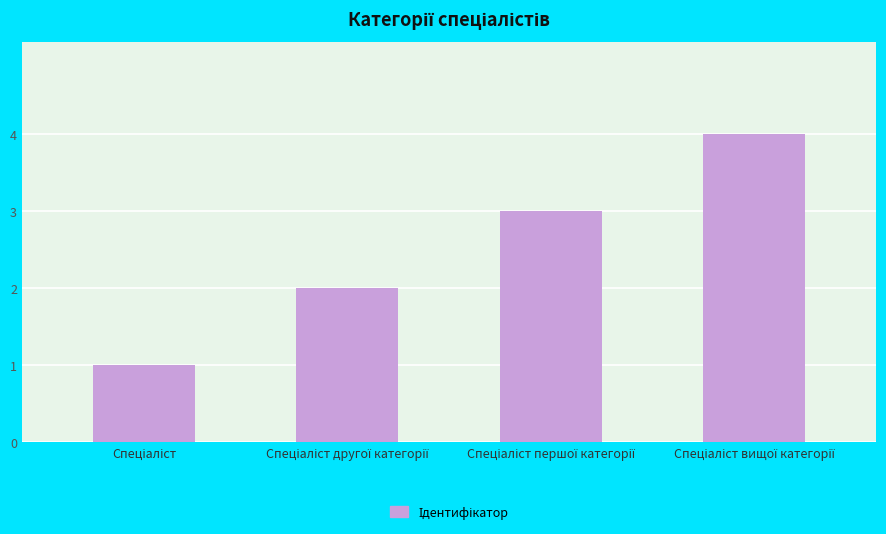

What is the maximum value shown in the chart?

4